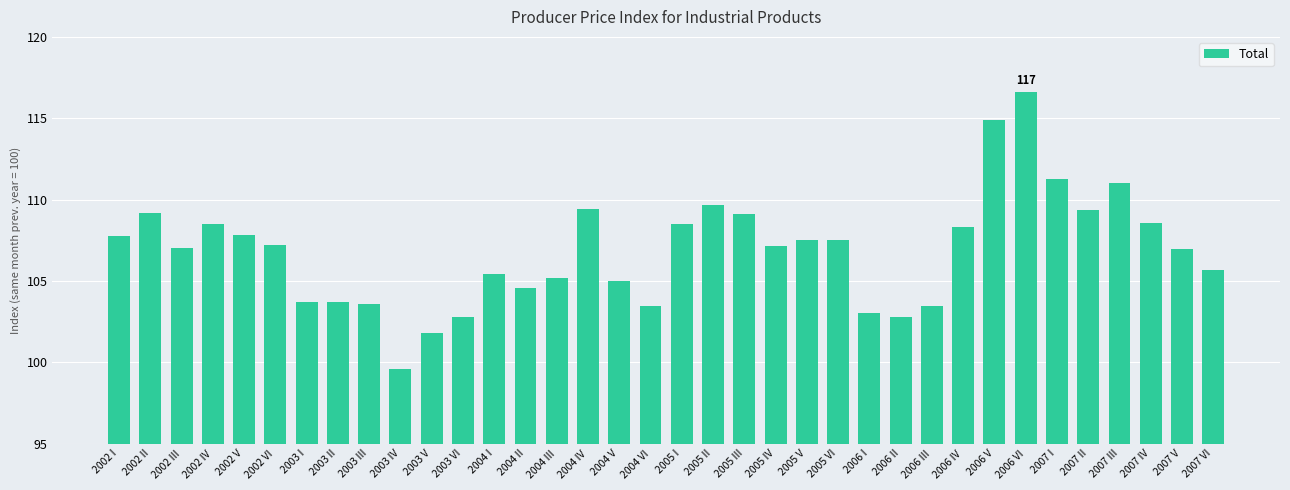

At which category does the chart reach its minimum across all series?

2003 IV